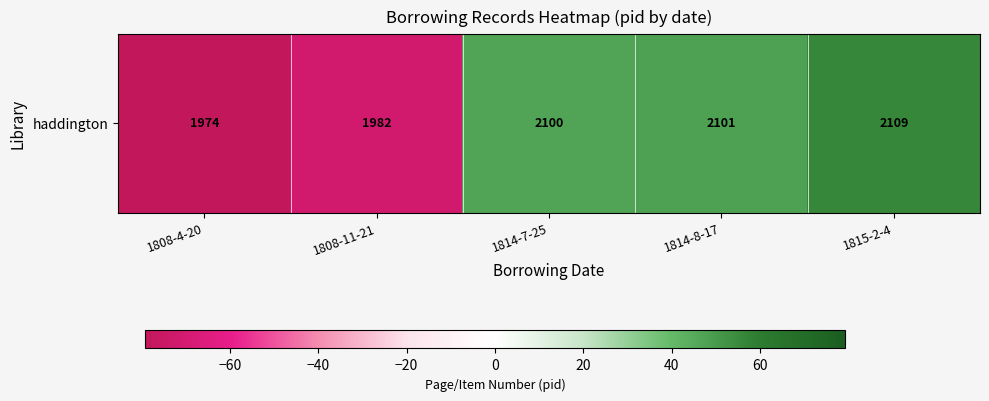

List the labels in order of value, smallest first.

1808-4-20, 1808-11-21, 1814-7-25, 1814-8-17, 1815-2-4